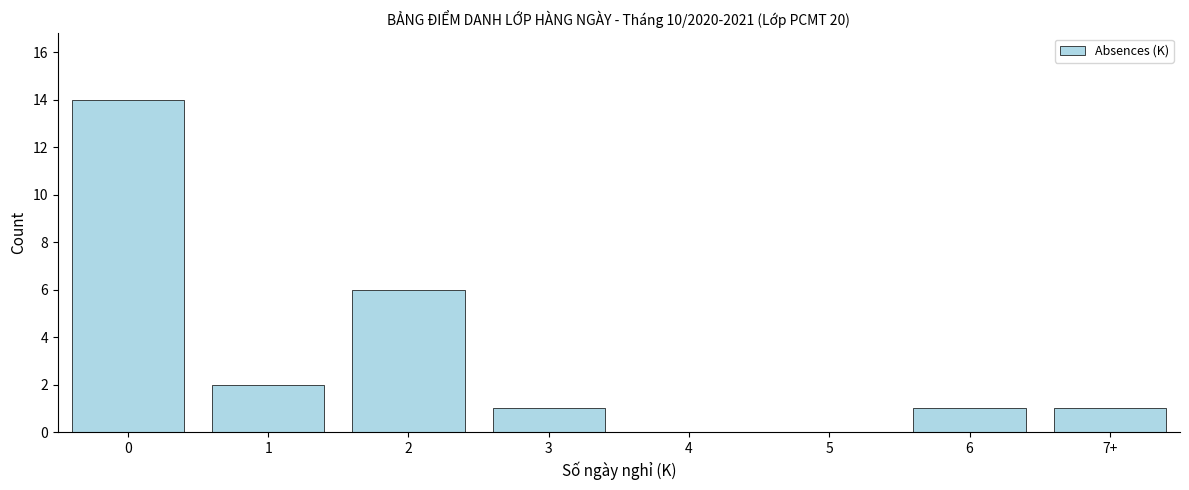

Reading left to right, what are all the values shown in this chart?

0=14	1=2	2=6	3=1	4=0	5=0	6=1	7+=1